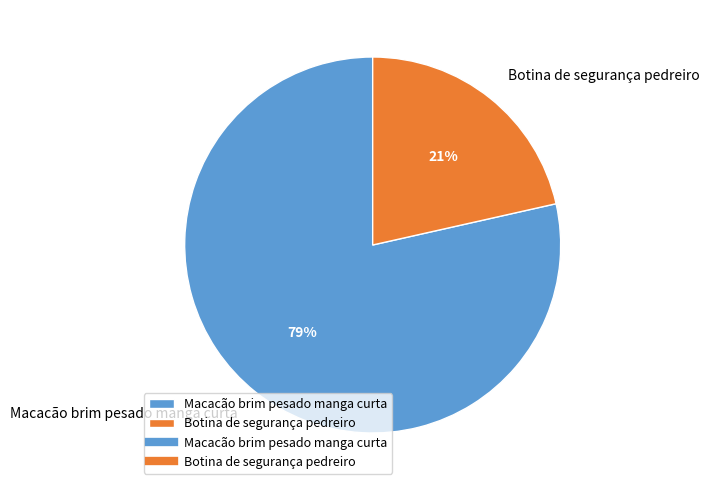

Approximately how many times larger is the value at Botina de segurança pedreiro compared to Macacão brim pesado manga curta?

0.3